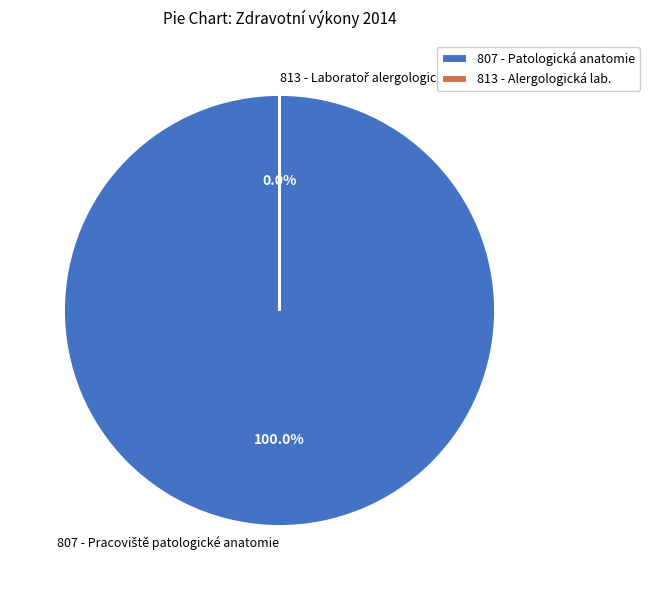

Between 807 - Pracoviště patologické anatomie and 813 - Laboratoř alergologická a imunologická, which is larger?

807 - Pracoviště patologické anatomie